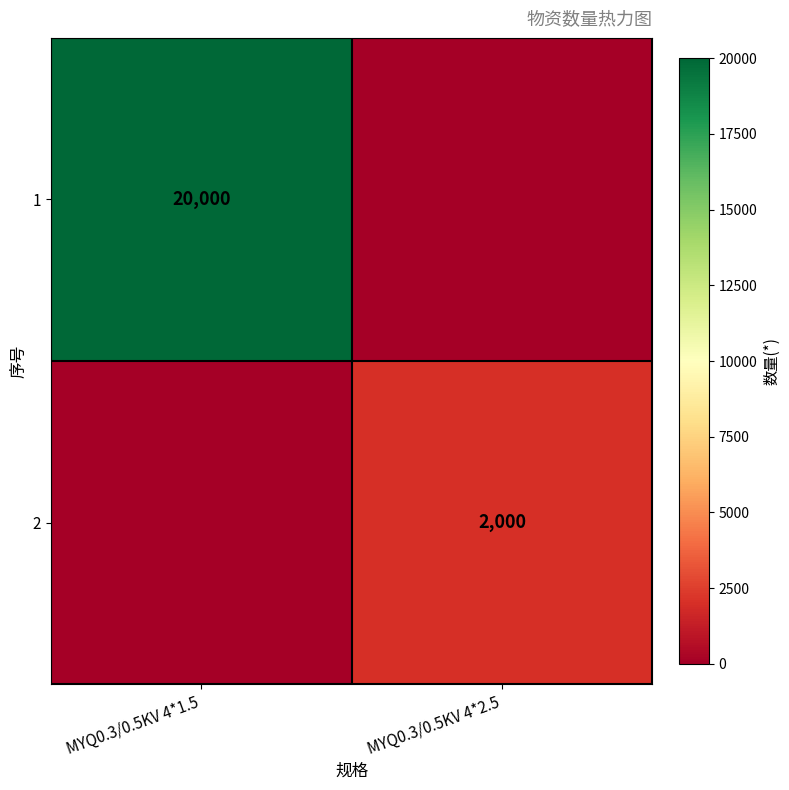

The value of 1 at MYQ0.3/0.5KV 4*1.5 is 11218. True or false?

False